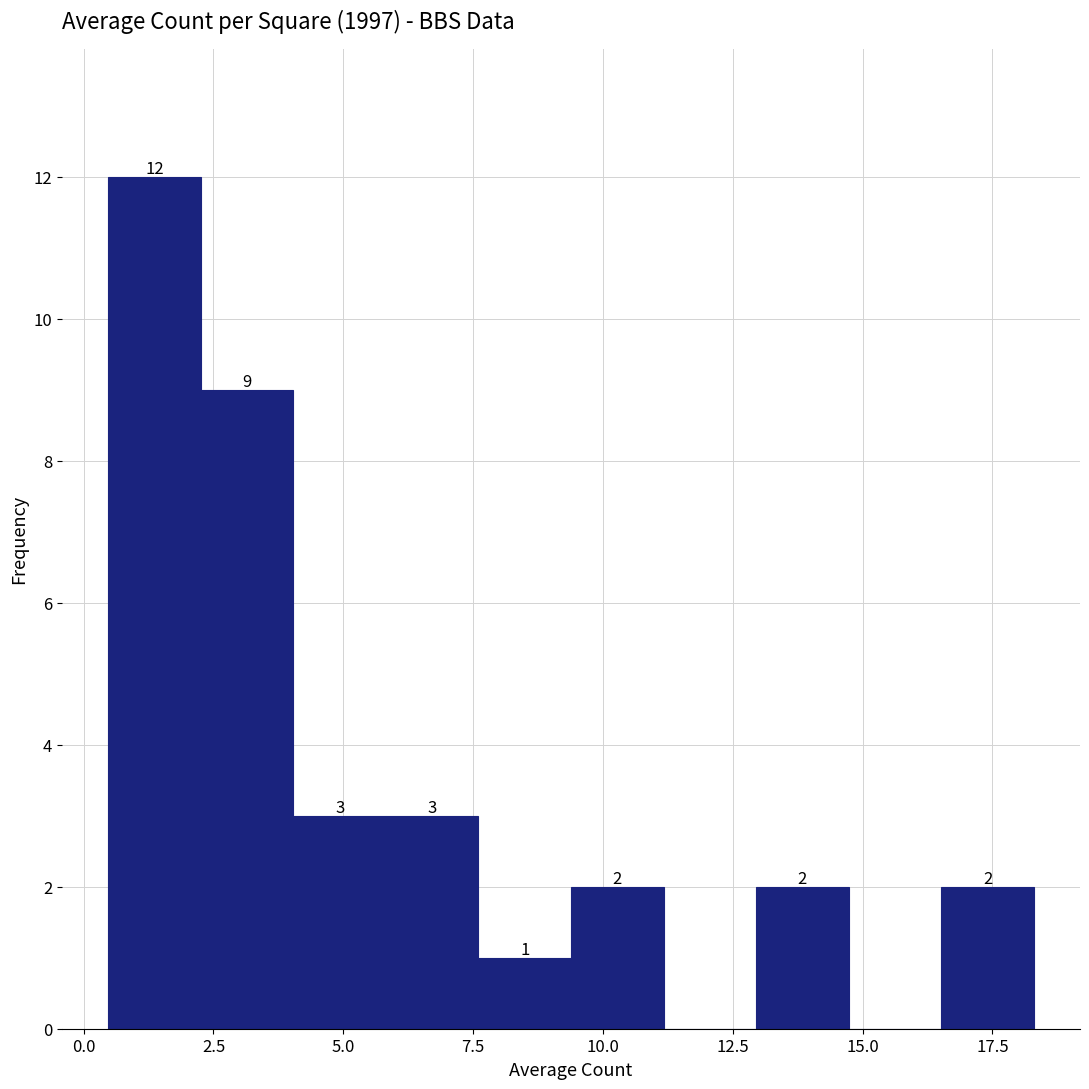

Around what value on the x-axis is the tallest bar? Give the approximate position of its centre, as read against the axis.

1.5